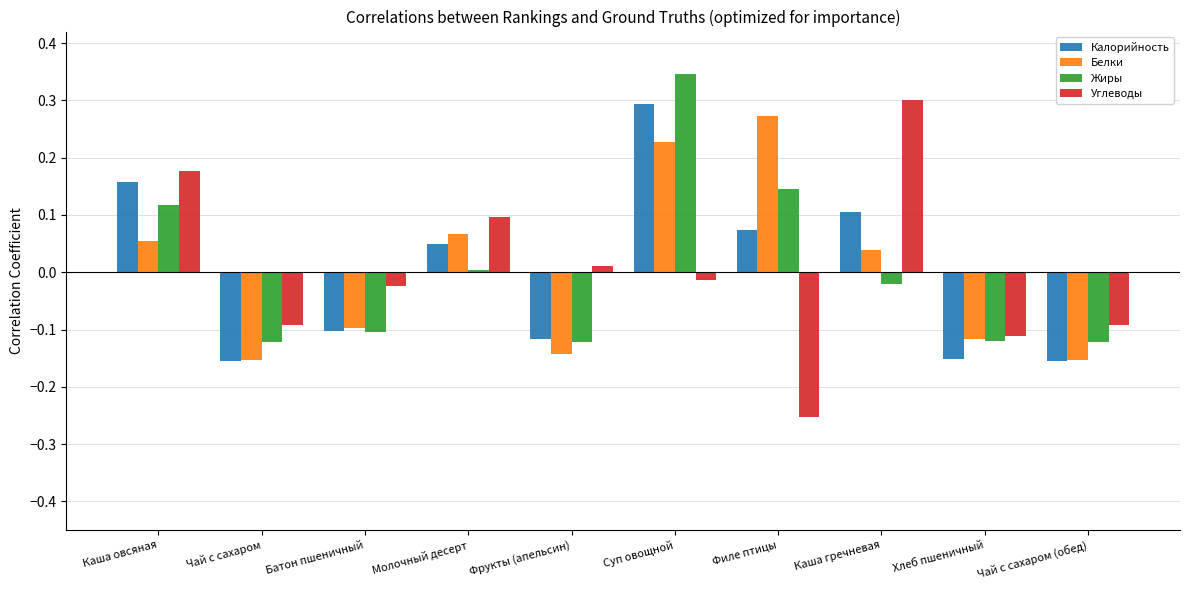

At which category is the sum across all series the highest?

Суп овощной